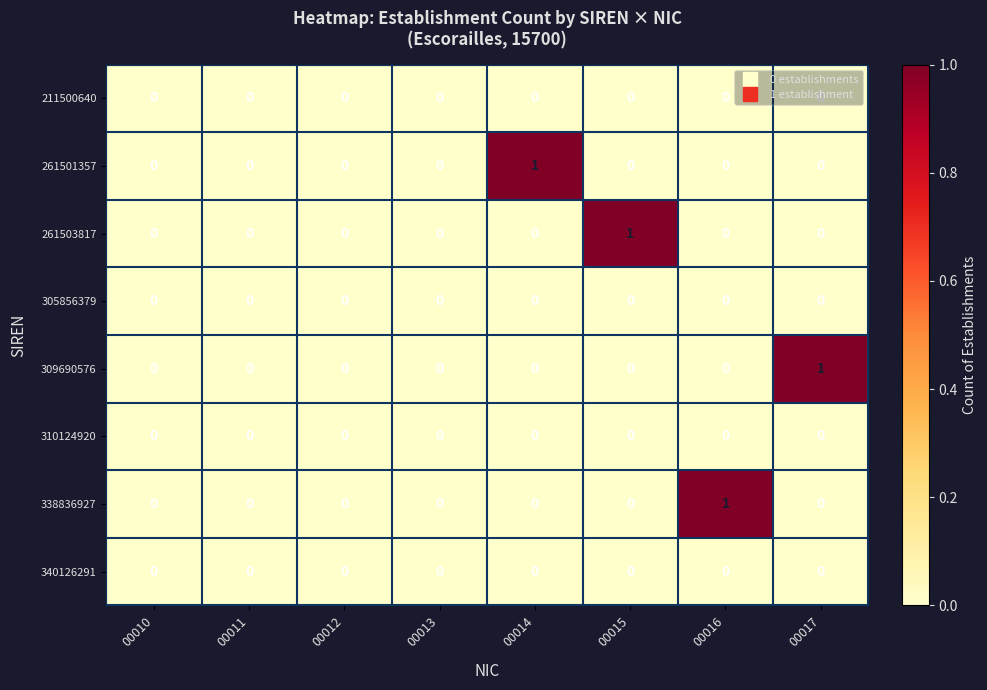

Is the value of 310124920 at 00014 greater than the value of 261501357 at 00014?

No